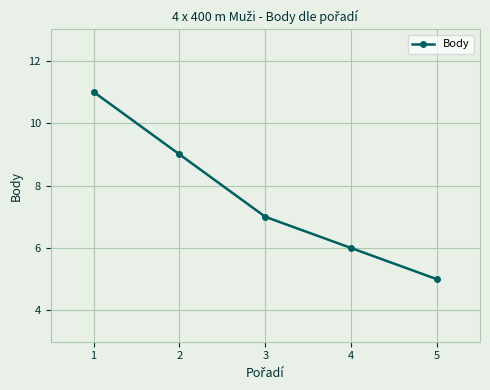

Rank the categories by value from lowest to highest.

5, 4, 3, 2, 1